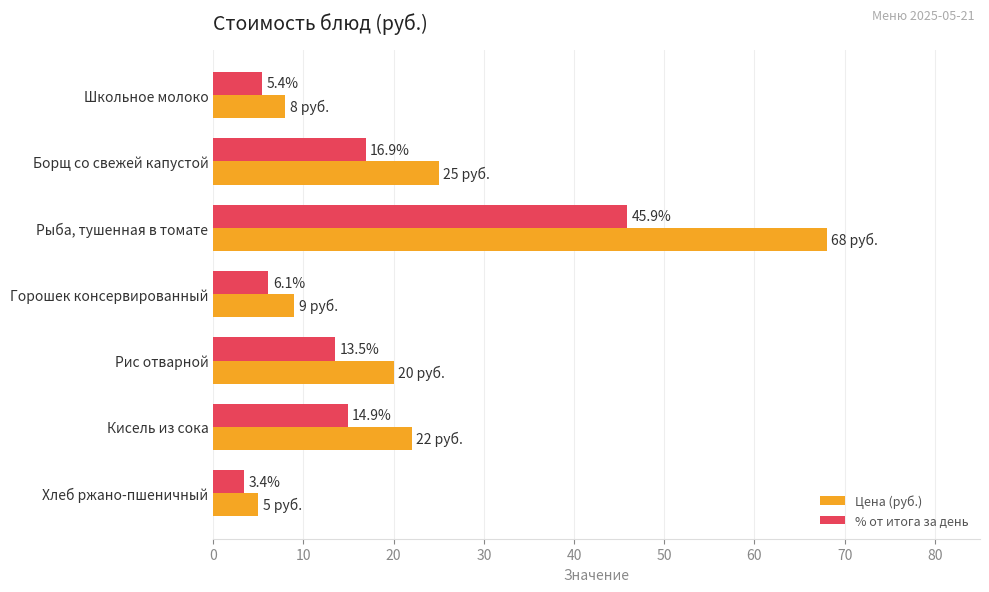

What is the maximum value for % от итога за день?

45.9